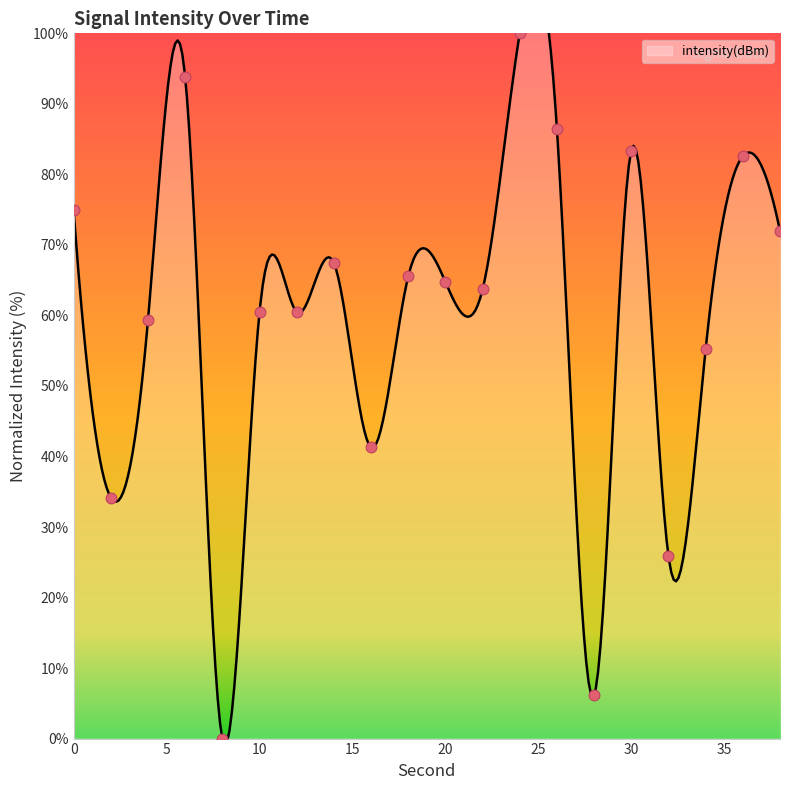

Which has a higher value, 18 or 28?

18